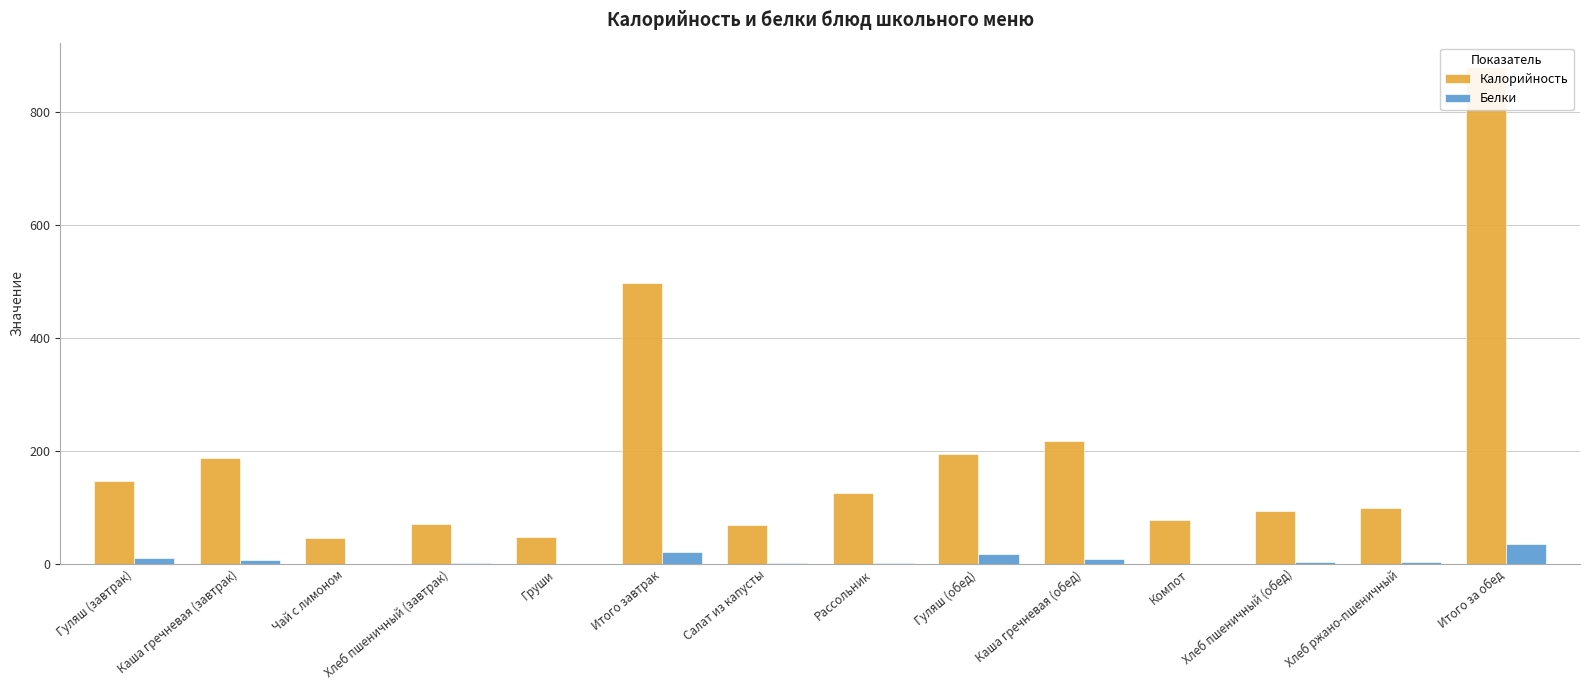

What is the minimum value for Калорийность?

46.3